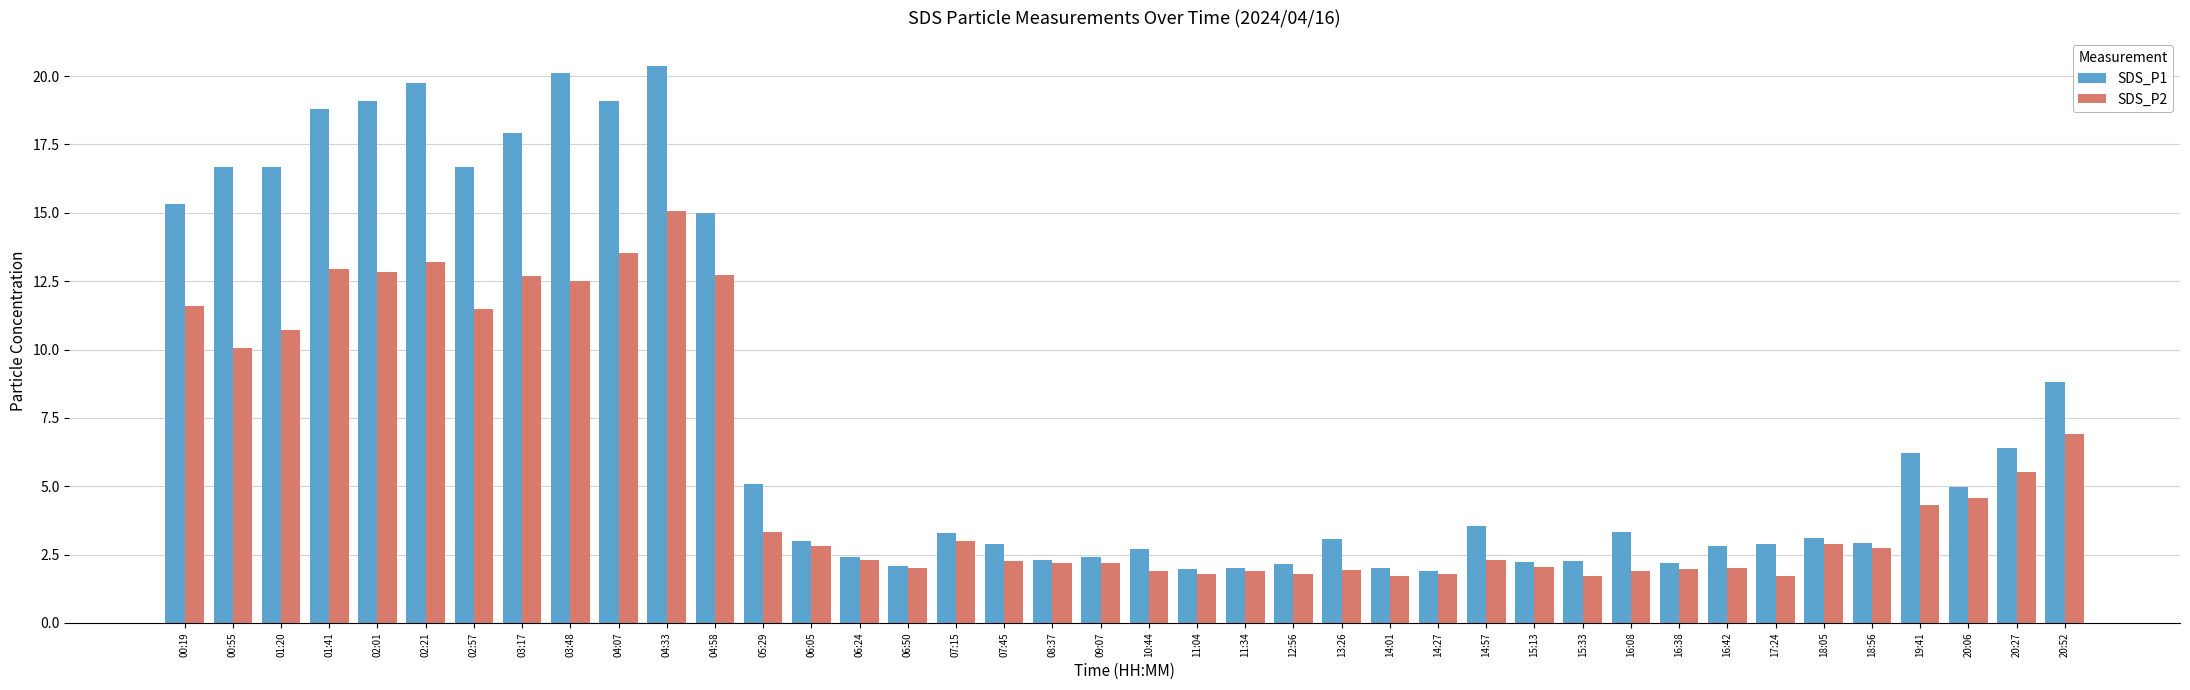

At how many categories does at least one series exceed 12?

12